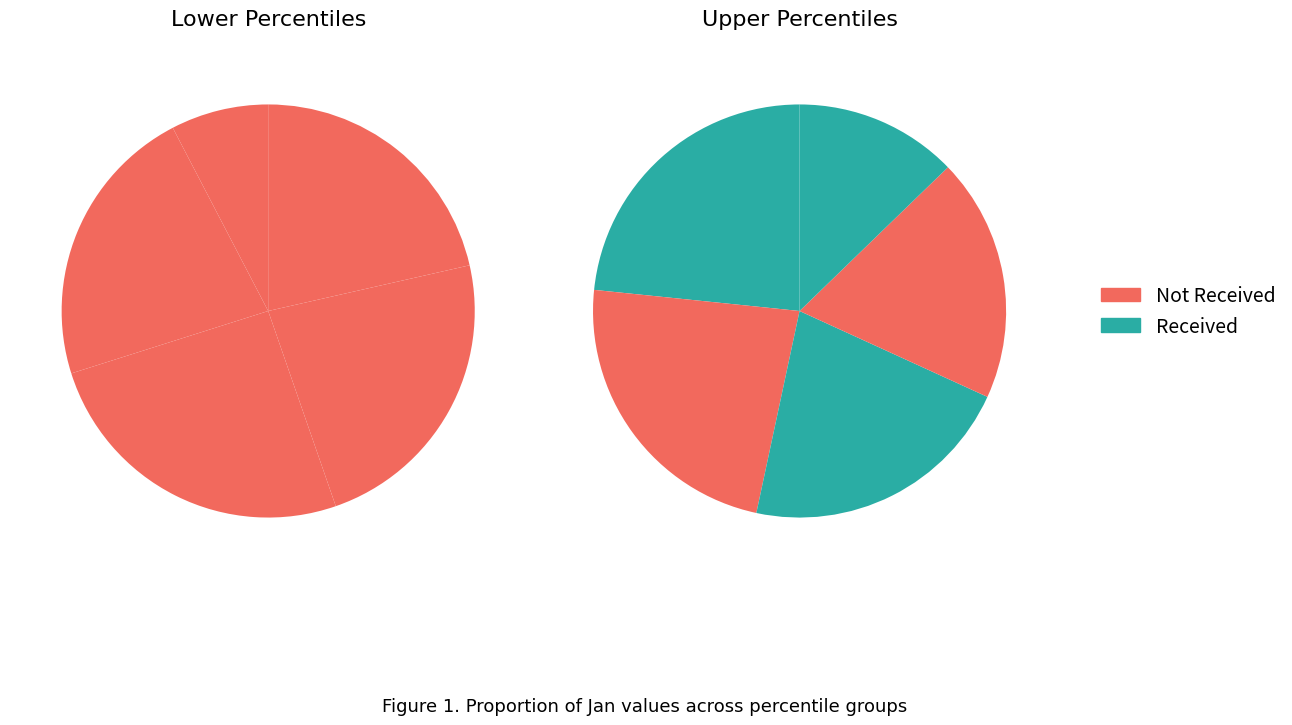

Which category has the smallest portion of the pie?

pct05